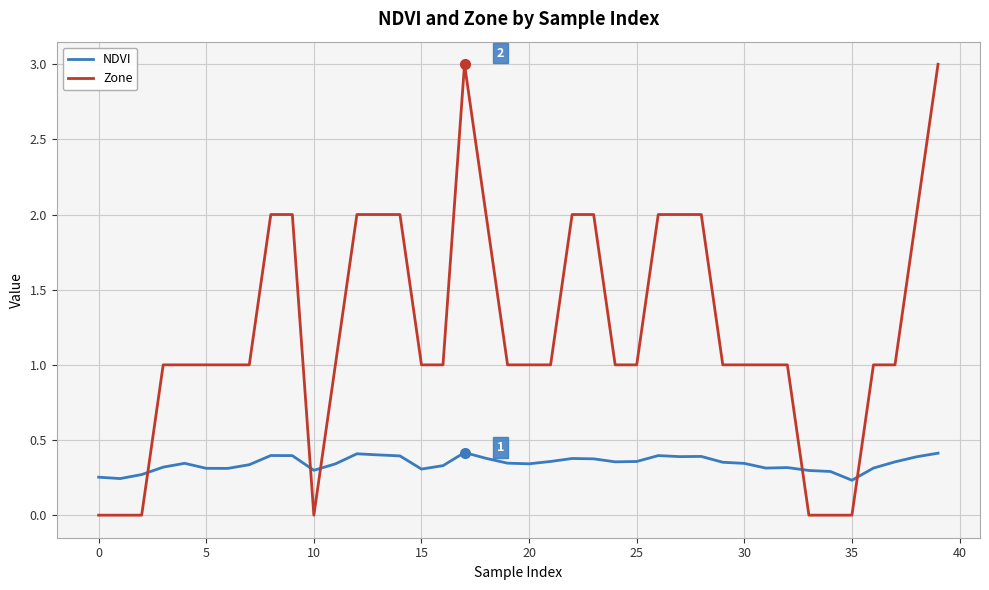

After their last crossing, which series has the higher values: Zone or NDVI?

Zone